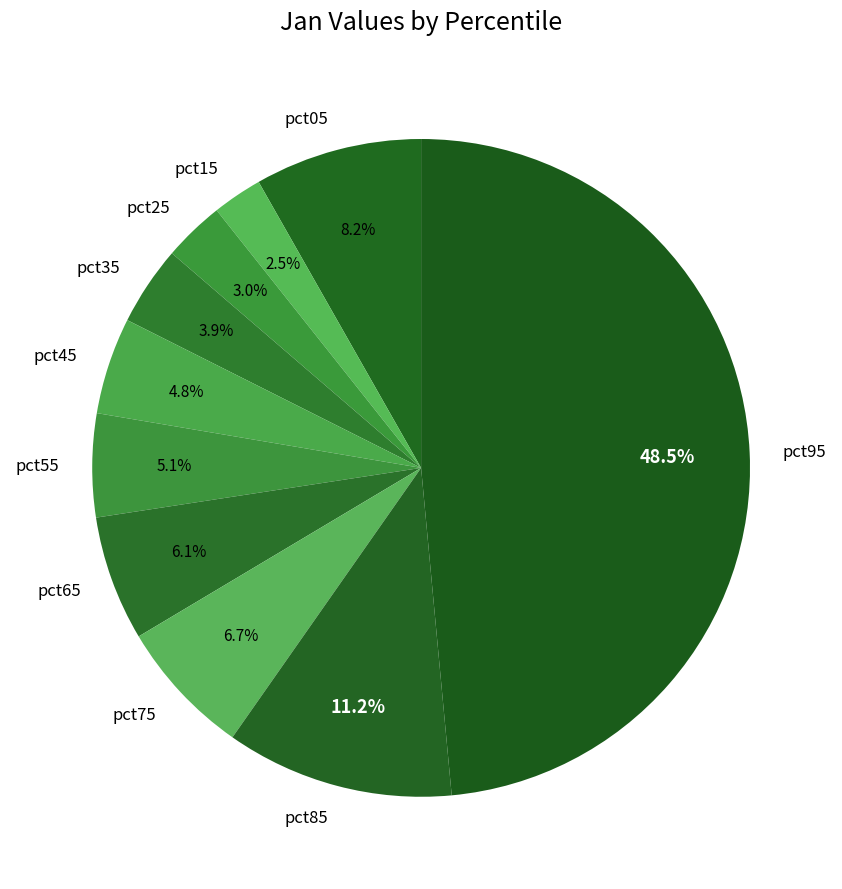

To the nearest percent, what is the combined percentage of pct05 and pct75?

15%